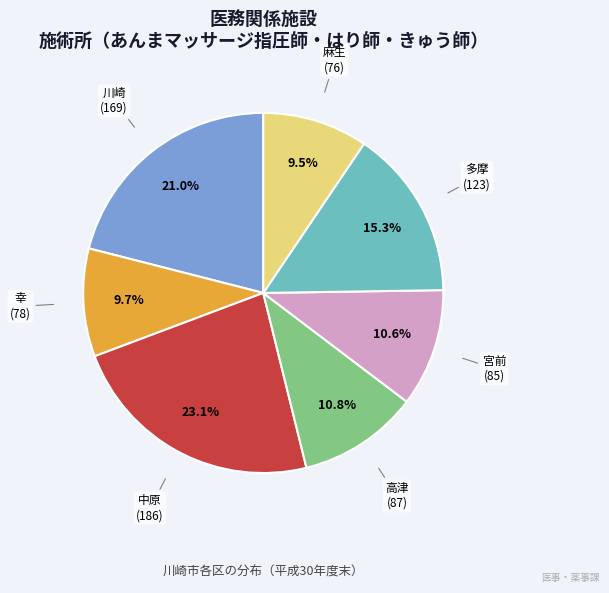

To the nearest percent, what is the difference between the largest and smallest slice percentages?

14%